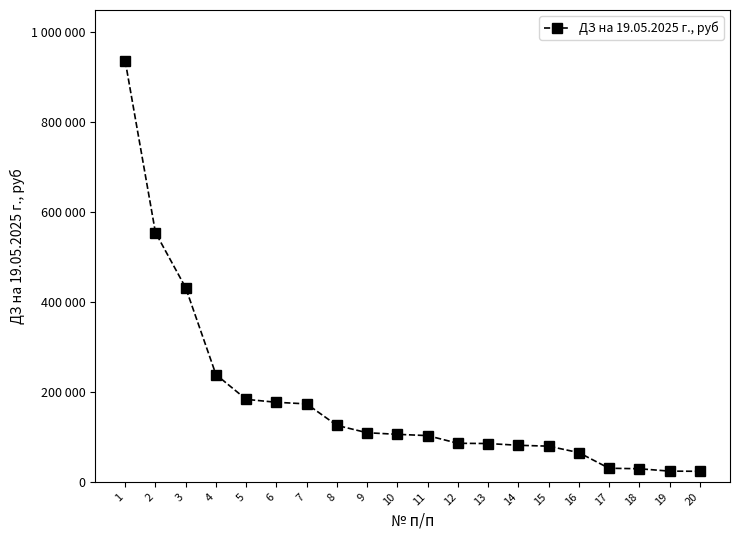

True or false: the data has more than 0 interior local peaks.

False